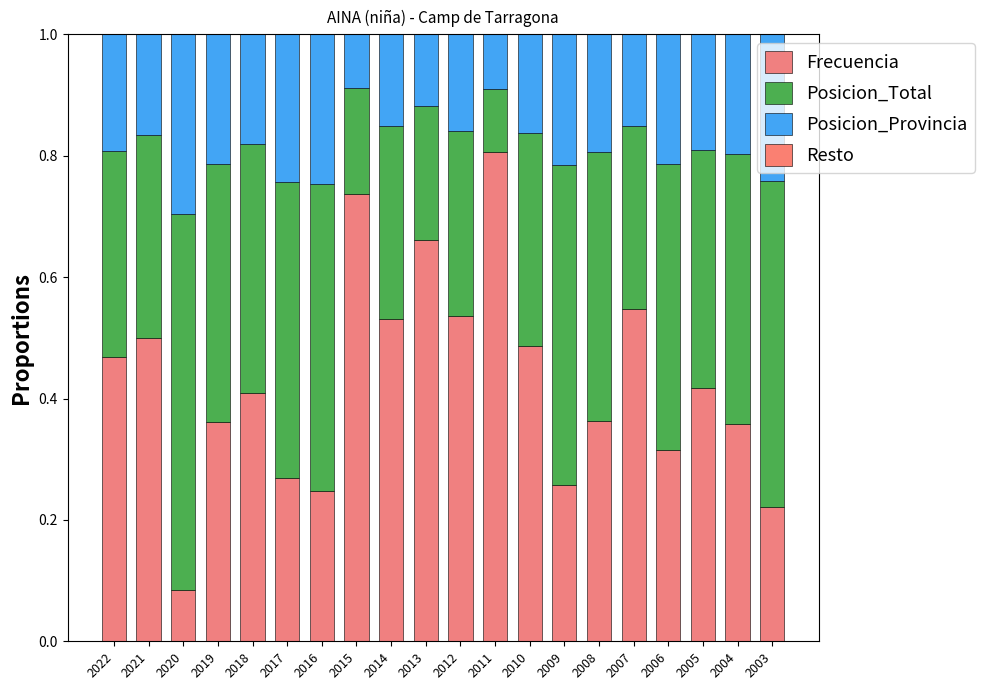

Does the chart contain stacked bars?

Yes